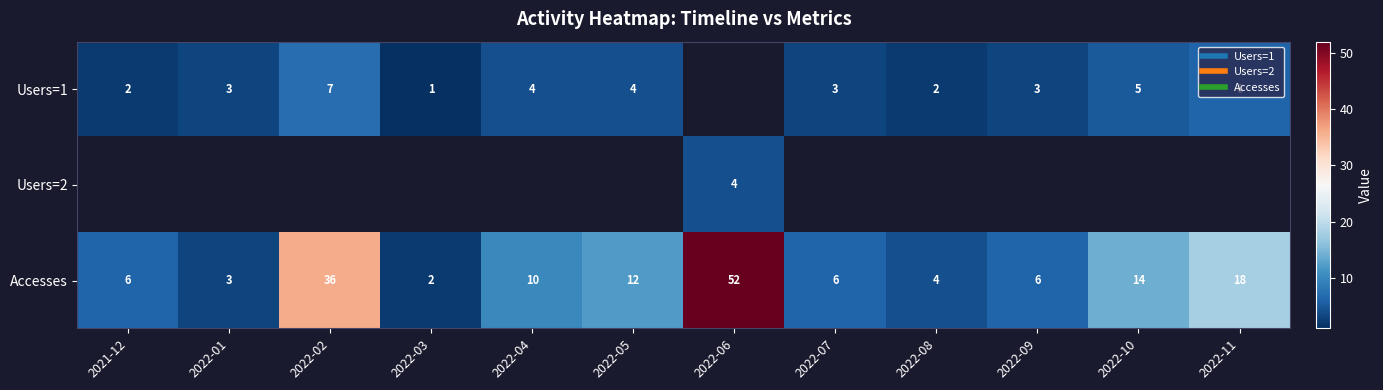

Which series has the largest total across all categories?

Accesses